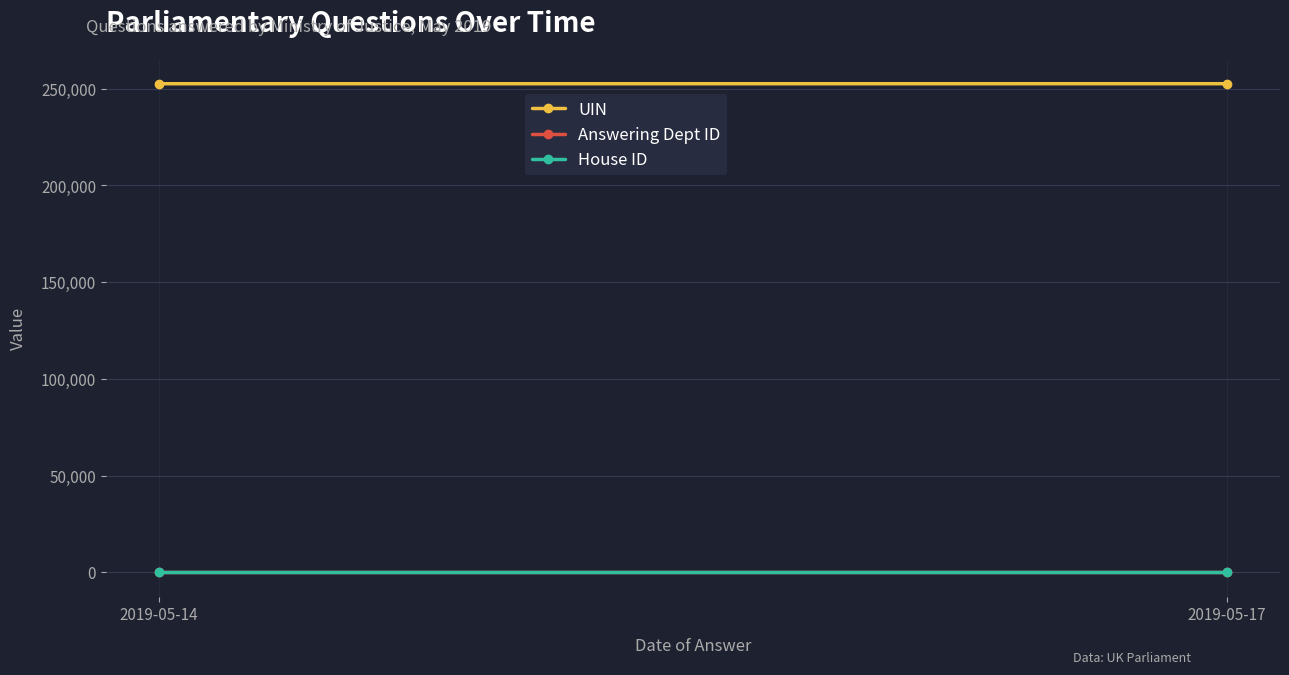

How many values in the UIN series exceed 252603?

1